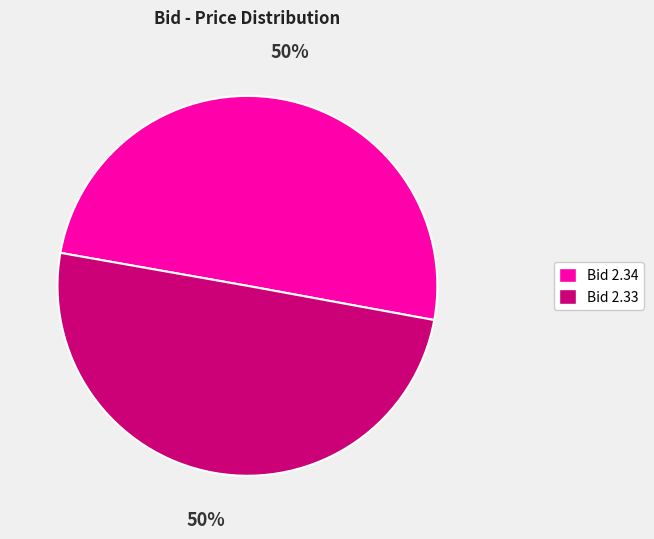

To the nearest percent, what is the average slice percentage?

50%